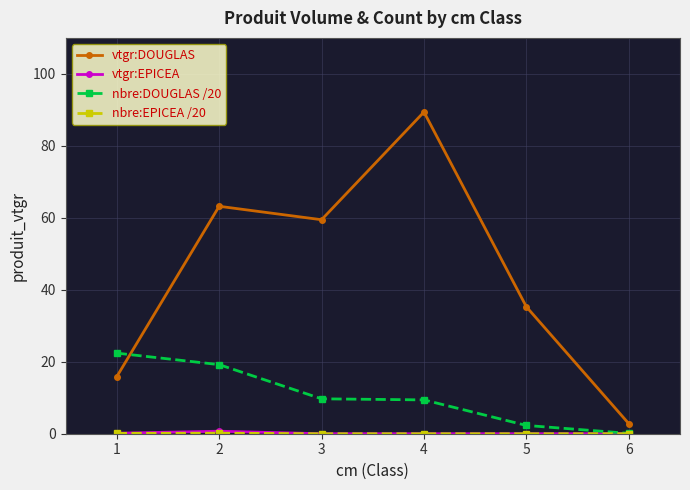

Where is the first local minimum for vtgr:DOUGLAS?

3